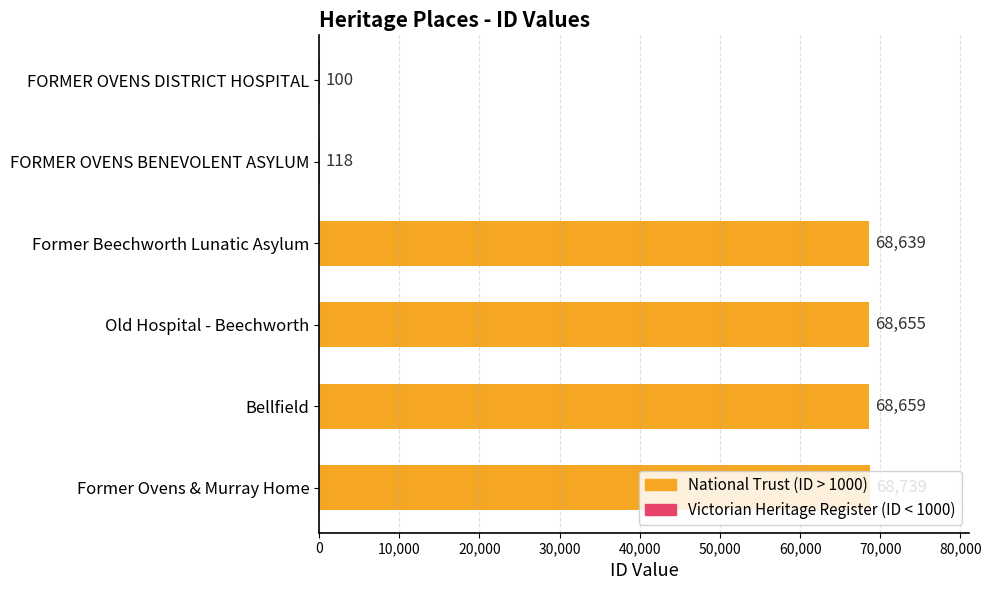

Approximately how many times larger is the value at Old Hospital - Beechworth compared to Former Ovens & Murray Home?

1.0